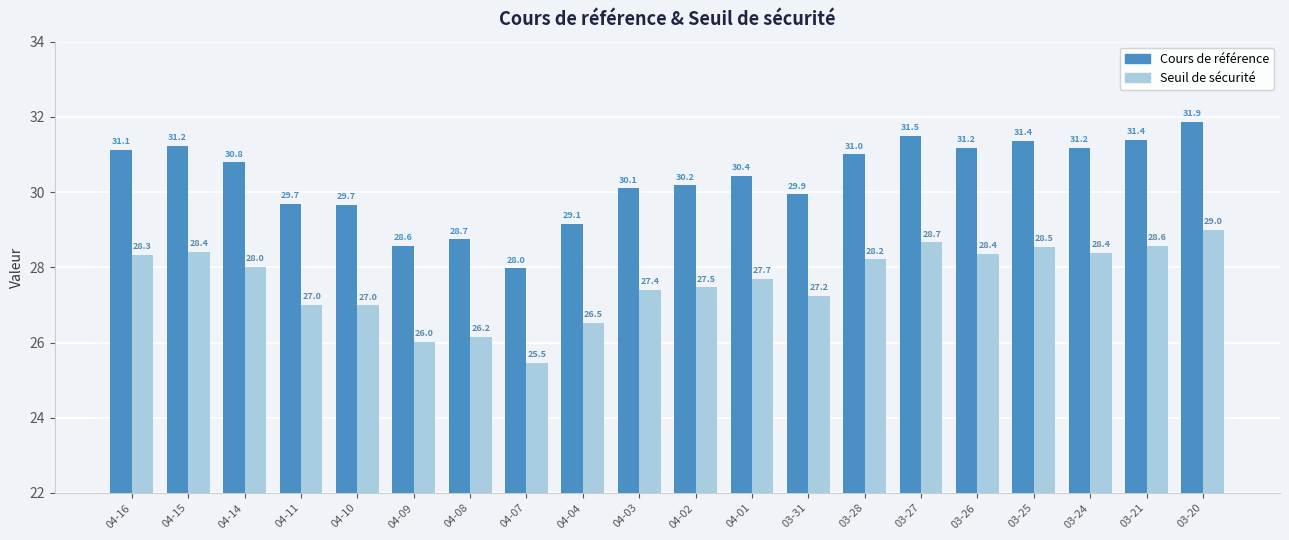

At which label does Cours de référence first exceed 30?

04-16